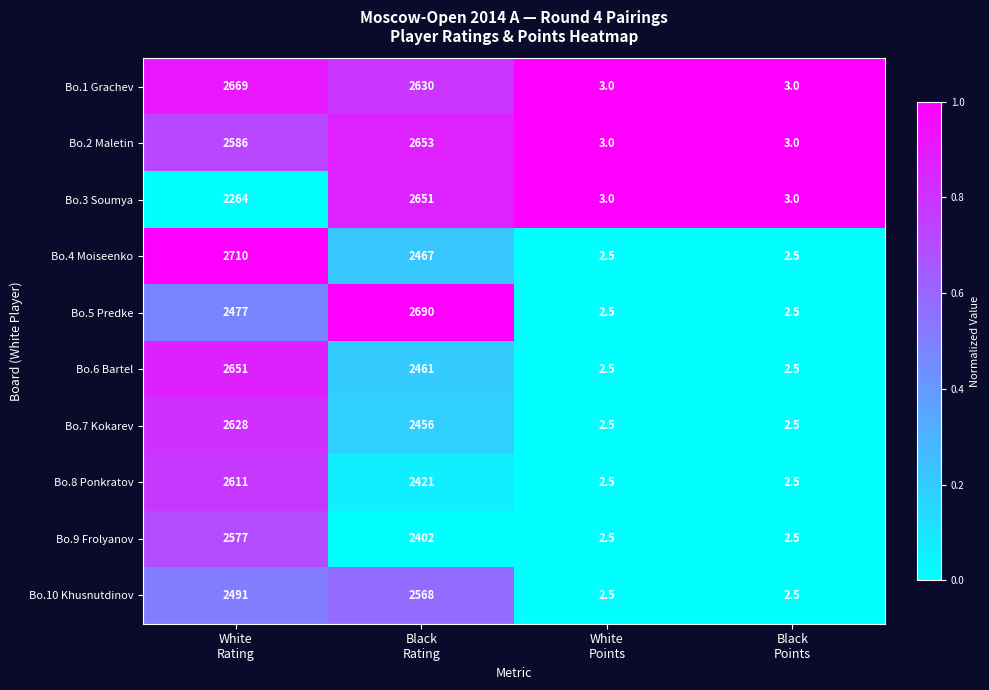

How many Bo.3 Soumya values are between 3 and 2651?

4